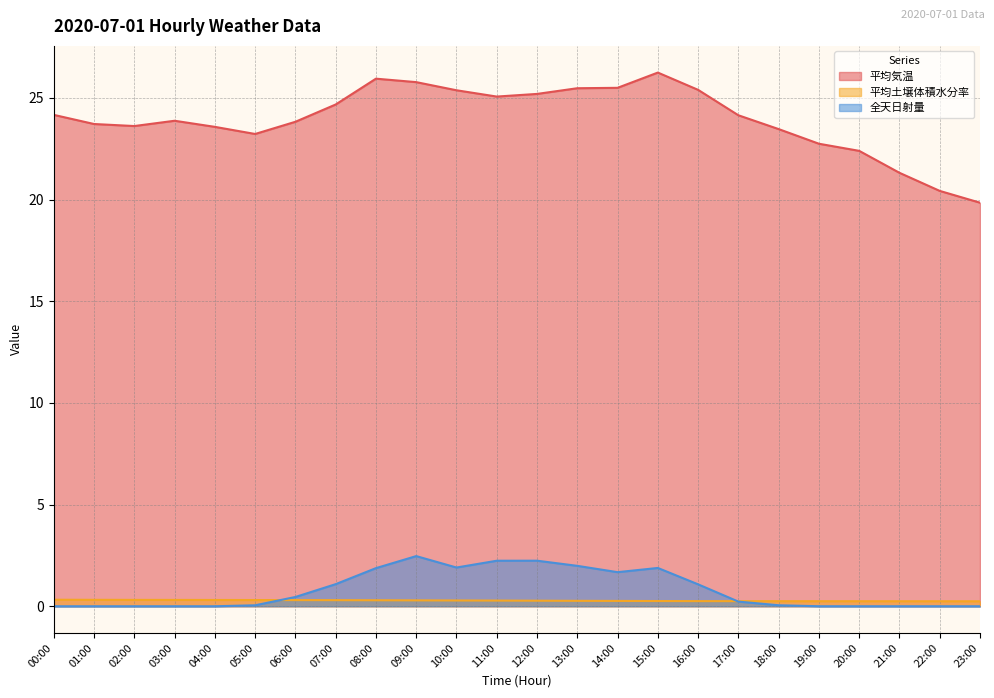

How many series are shown in this chart?

3